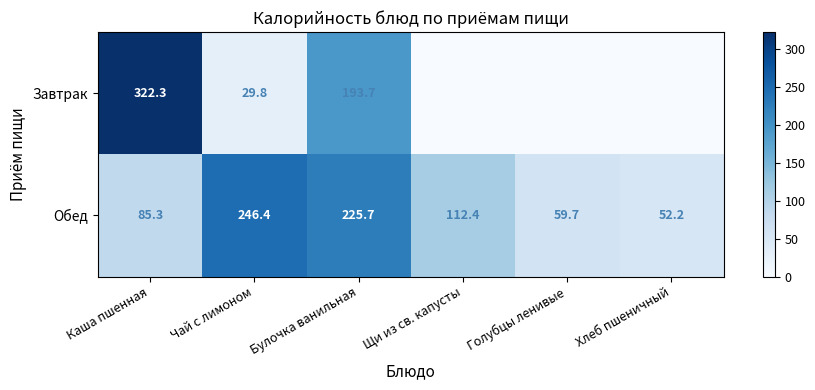

The Завтрак series shows 193.7 at Булочка ванильная. True or false?

True